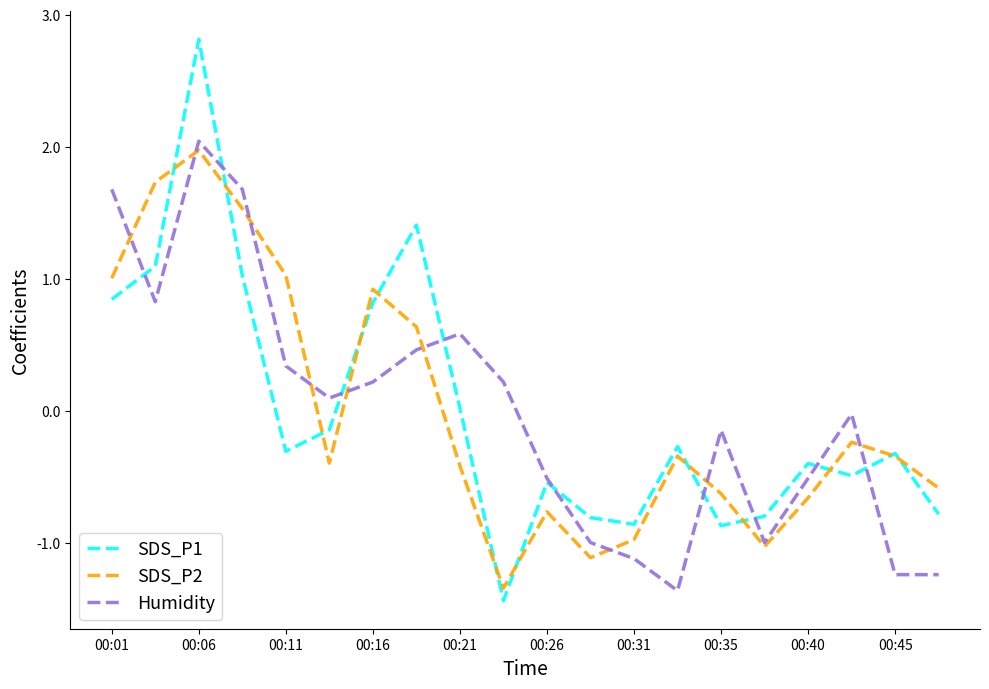

Which series has the largest range (max minus min)?

SDS_P1